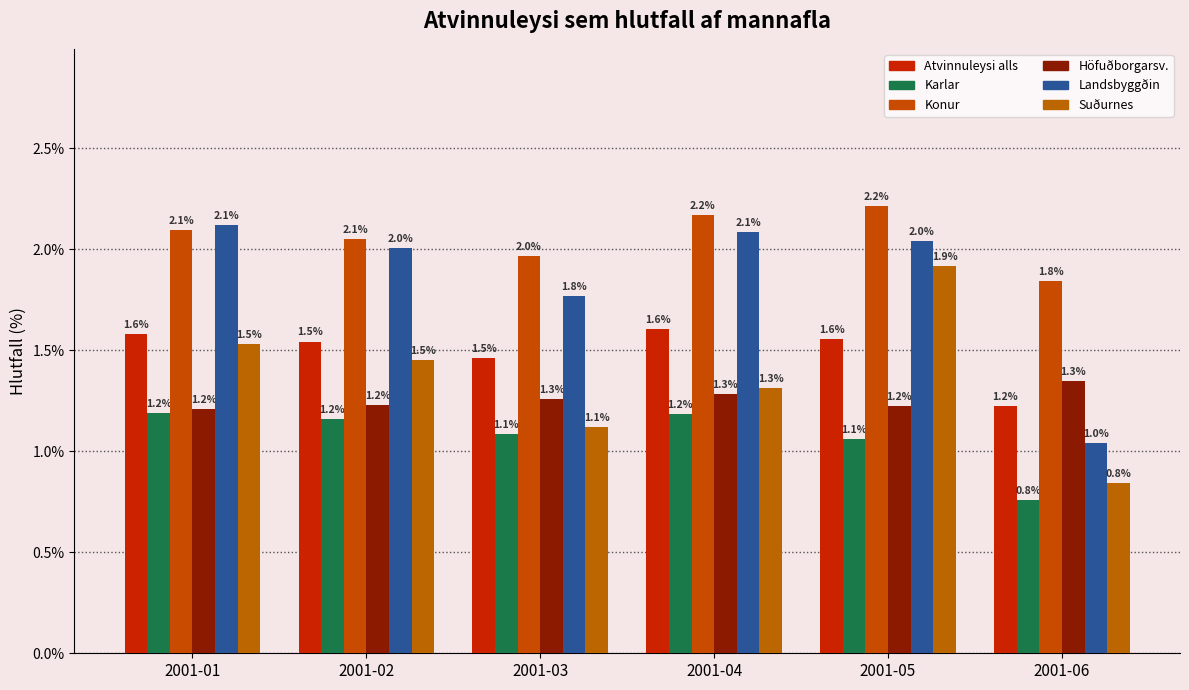

What is the sum of the Karlar values at 2001-04 and 2001-01?

2.4